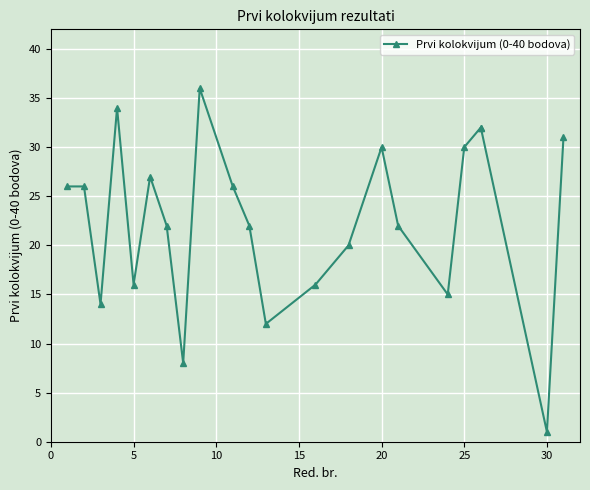

The chart shows a value of 44 at 21. True or false?

False